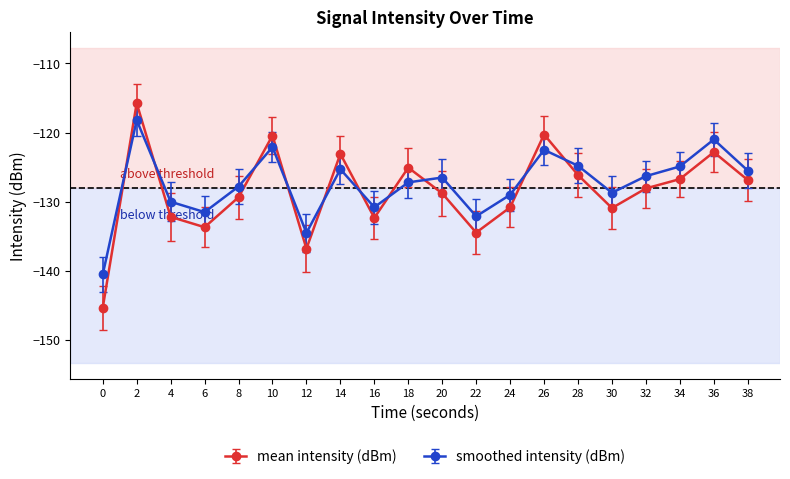

What is the total value across all series at 12?

-271.3